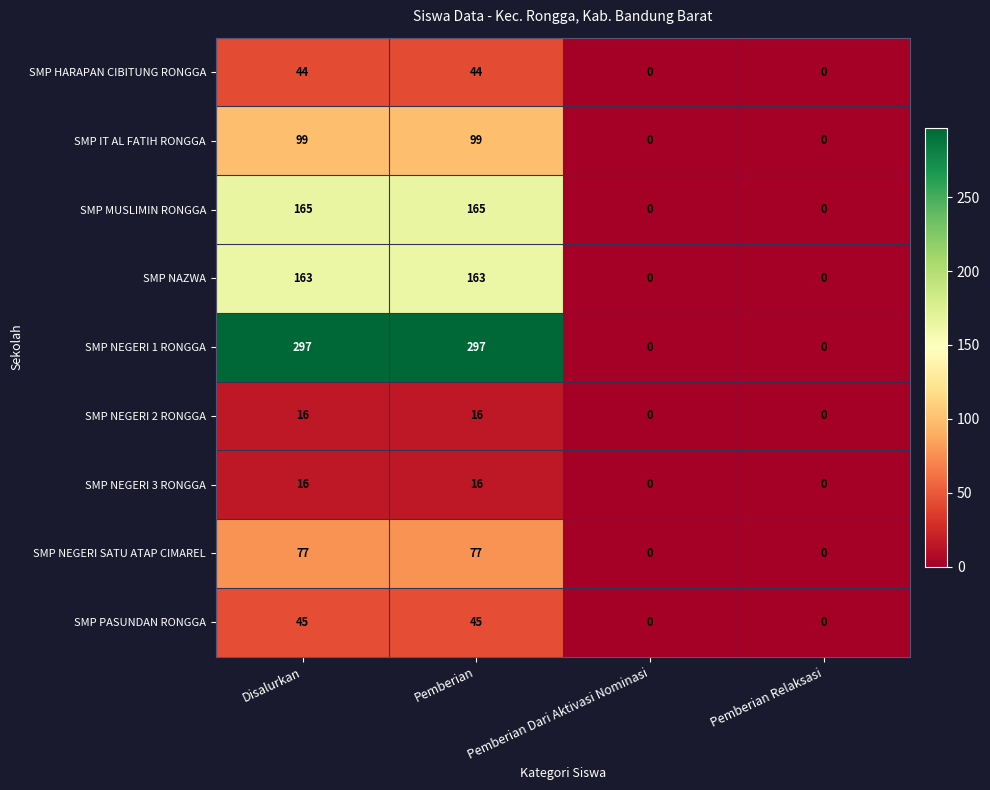

What is the sum of all SMP NEGERI 2 RONGGA values?

32